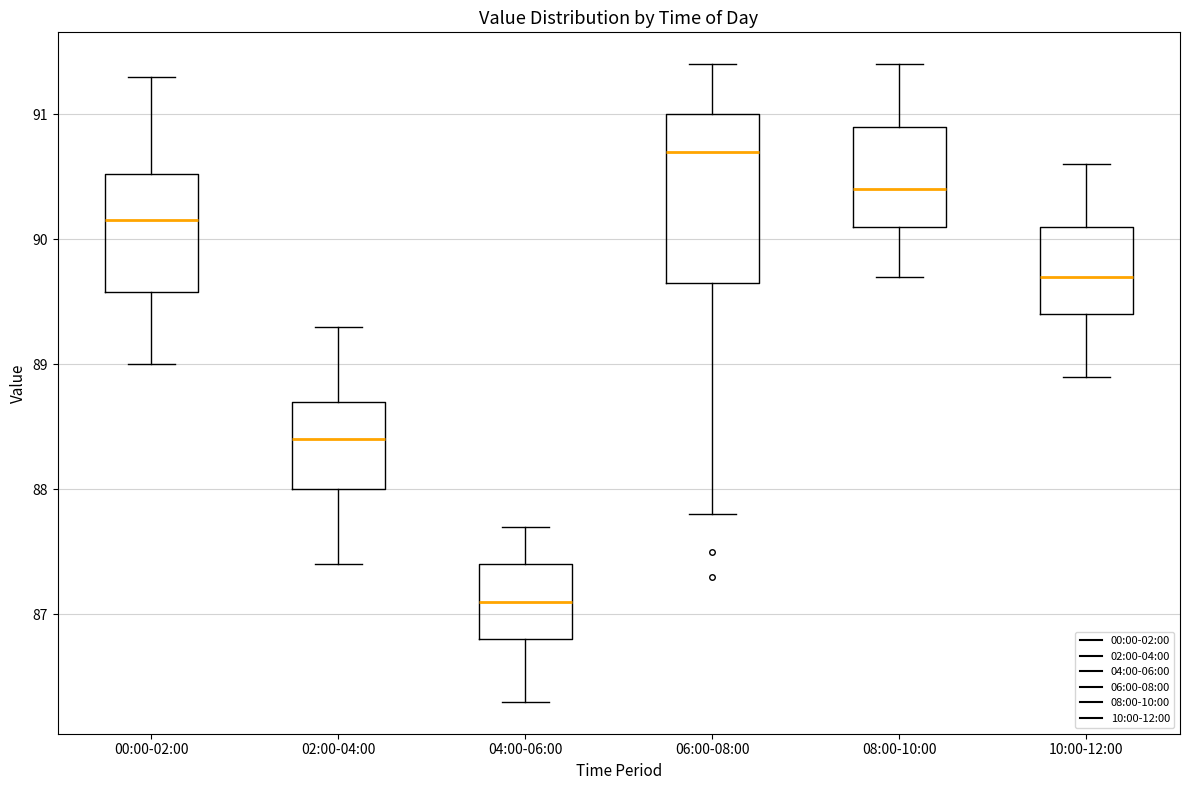

Reading left to right, read every box against the y-axis: the position of its median line, the range the box covers, and the ends of its whiskers. The values are not printed on the chart, so give them approximately, as read against the axis.

00:00-02:00: median 90.2, box 89.6 to 90.5, whiskers 89.0 to 91.3
02:00-04:00: median 88.4, box 88.0 to 88.7, whiskers 87.4 to 89.3
04:00-06:00: median 87.1, box 86.8 to 87.4, whiskers 86.3 to 87.7
06:00-08:00: median 90.7, box 89.7 to 91.0, whiskers 87.8 to 91.4
08:00-10:00: median 90.4, box 90.1 to 90.9, whiskers 89.7 to 91.4
10:00-12:00: median 89.7, box 89.4 to 90.1, whiskers 88.9 to 90.6